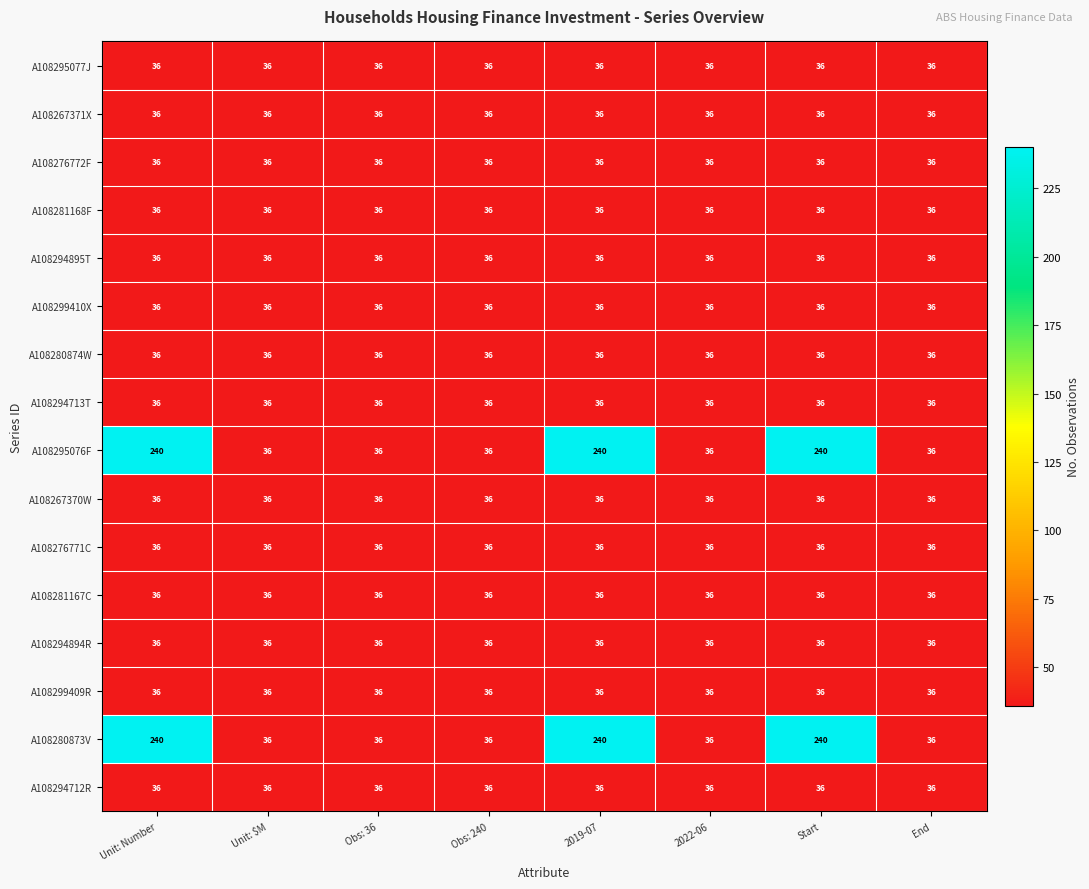

At how many categories does at least one series exceed 129?

3